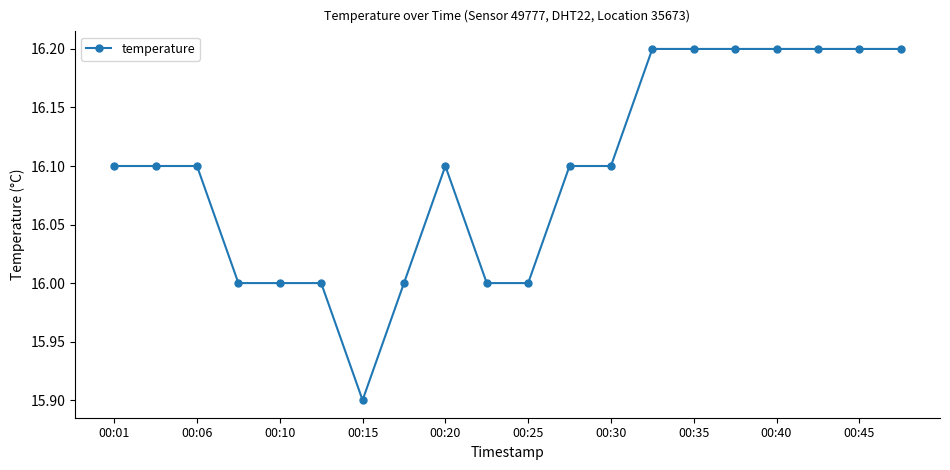

What is the sum of all values?

321.9